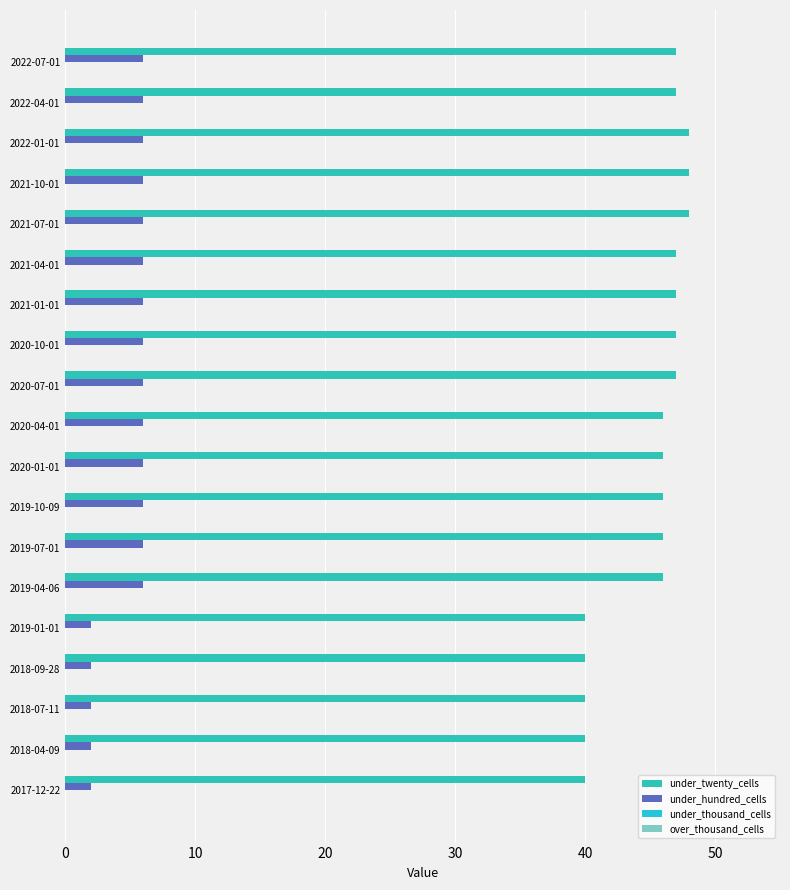

What is the value of the under_twenty_cells bar at the 16th from the left?

48.0